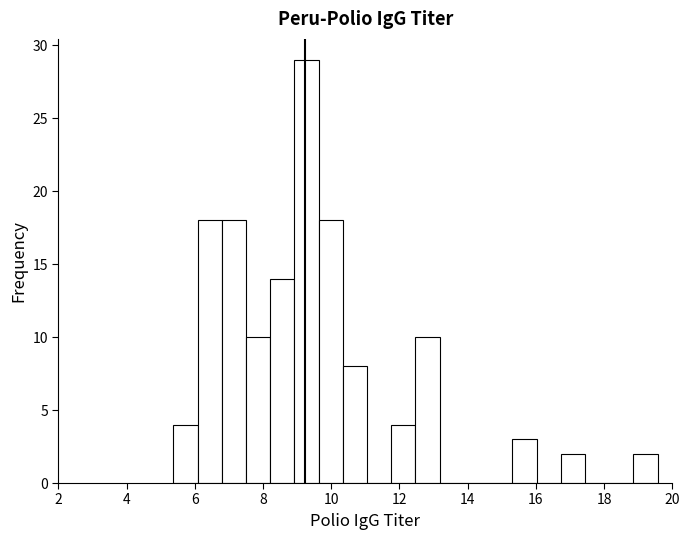

Around what value on the x-axis is the tallest bar? Give the approximate position of its centre, as read against the axis.

9.2